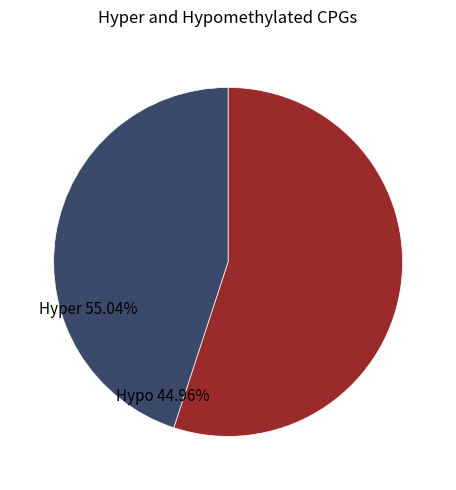

Is there any slice that represents more than half of the pie?

Yes